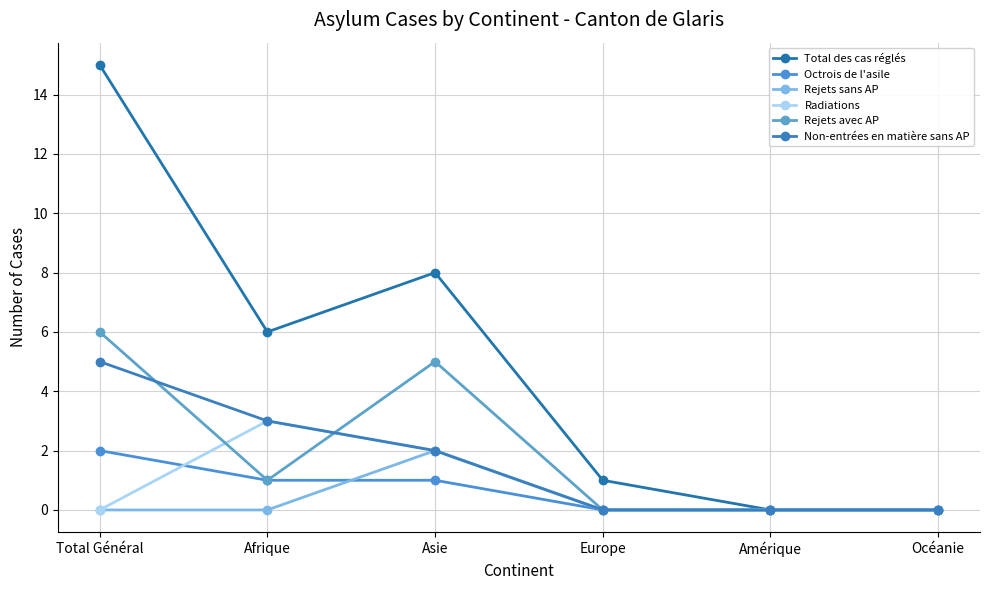

Does the chart have visible grid lines?

Yes